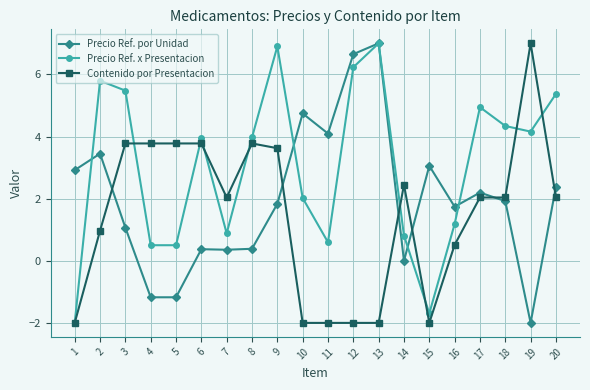

What is the difference between the maximum and second lowest values in the Precio Ref. por Unidad series?

8.2